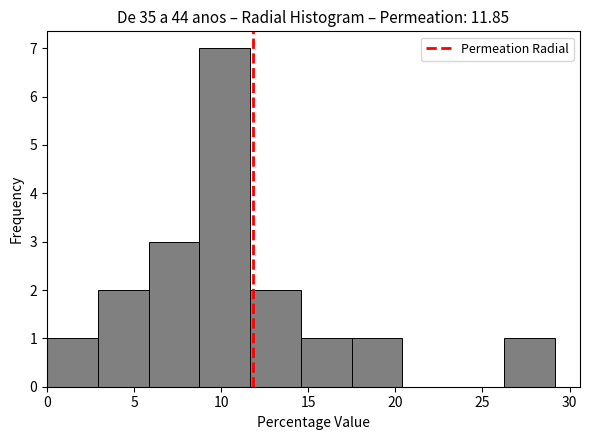

Over which range of the x-axis is the bar tallest?

8.5 to 11.5